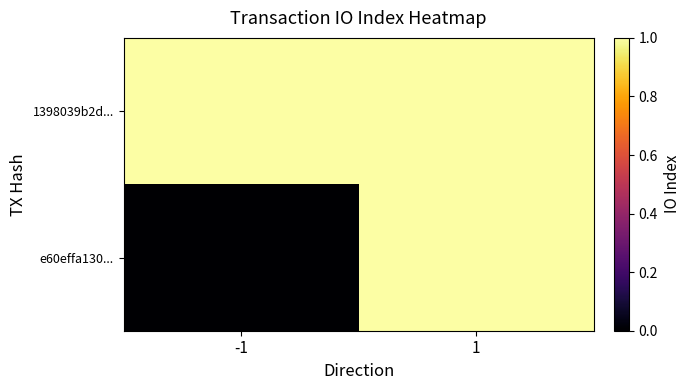

Which series has the largest total across all categories?

1398039b2d...